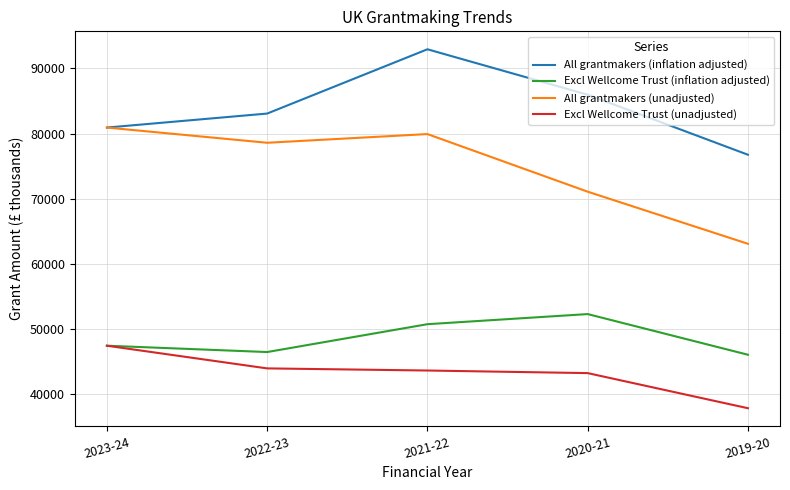

True or false: Excl Wellcome Trust (inflation adjusted) and All grantmakers (unadjusted) intersect in this chart.

False